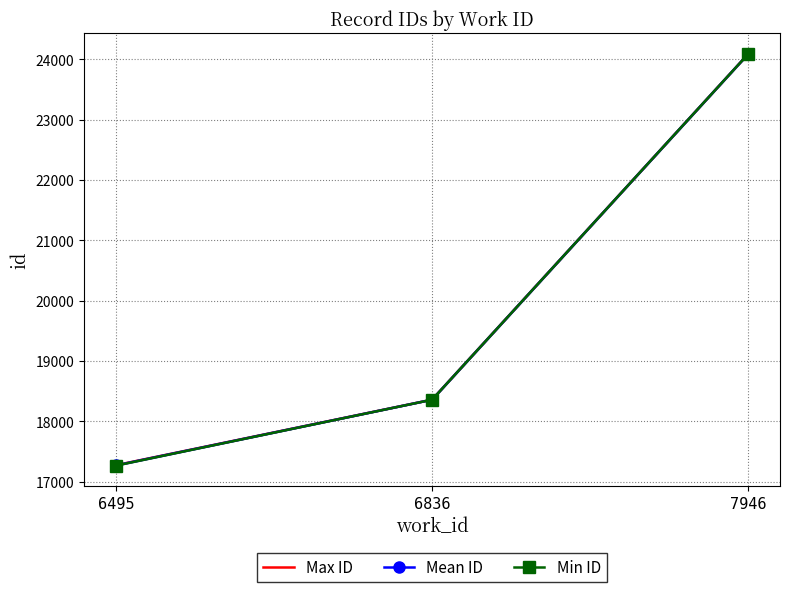

Which category has the highest value in the Max ID series?

7946